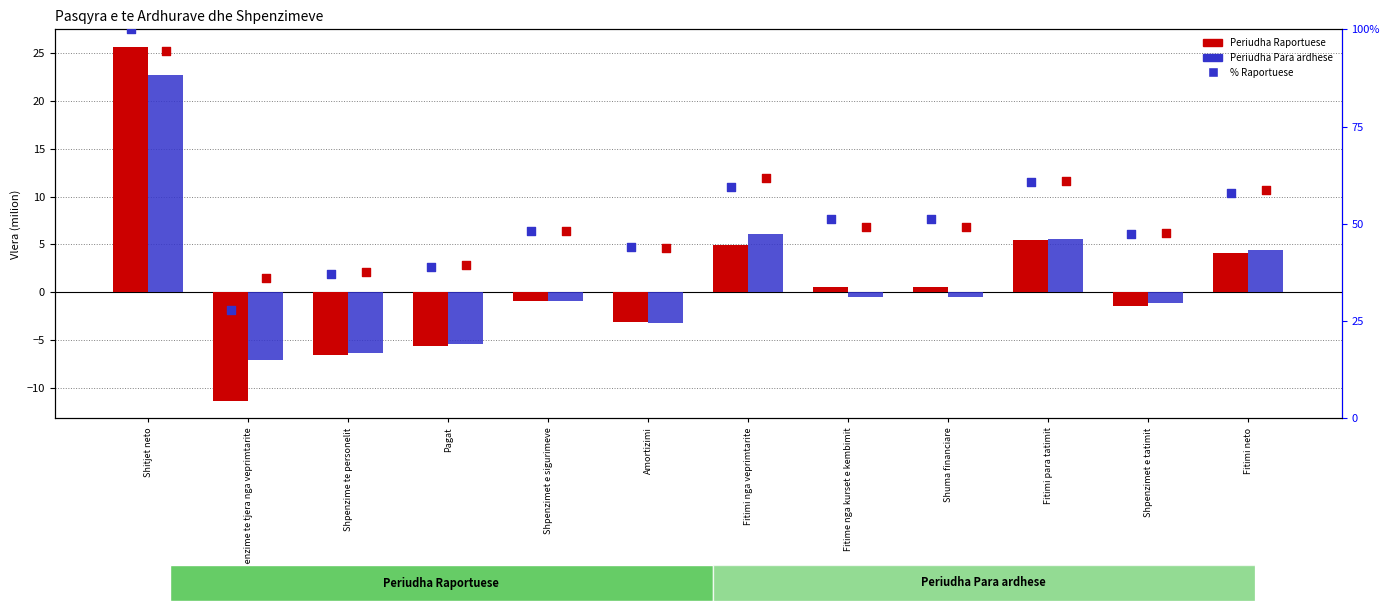

Which series has the largest Y range (max minus min)?

Periudha Raportuese %